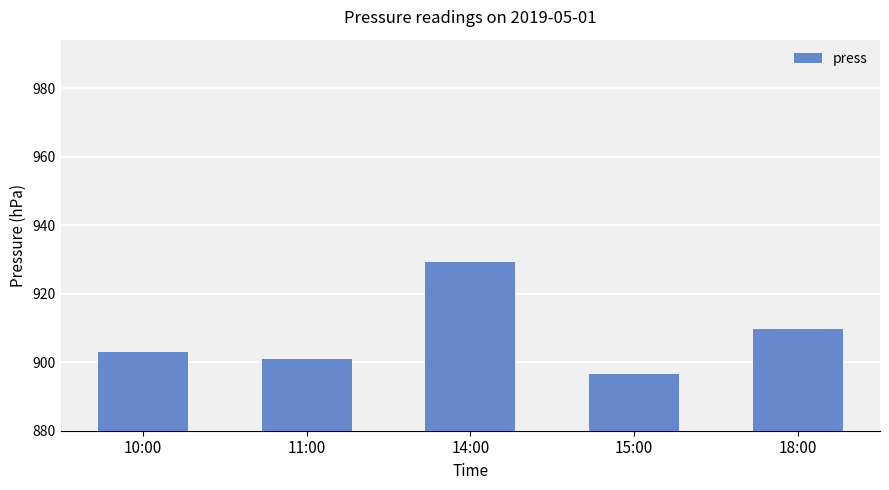

List the labels in order of value, largest first.

14:00, 18:00, 10:00, 11:00, 15:00